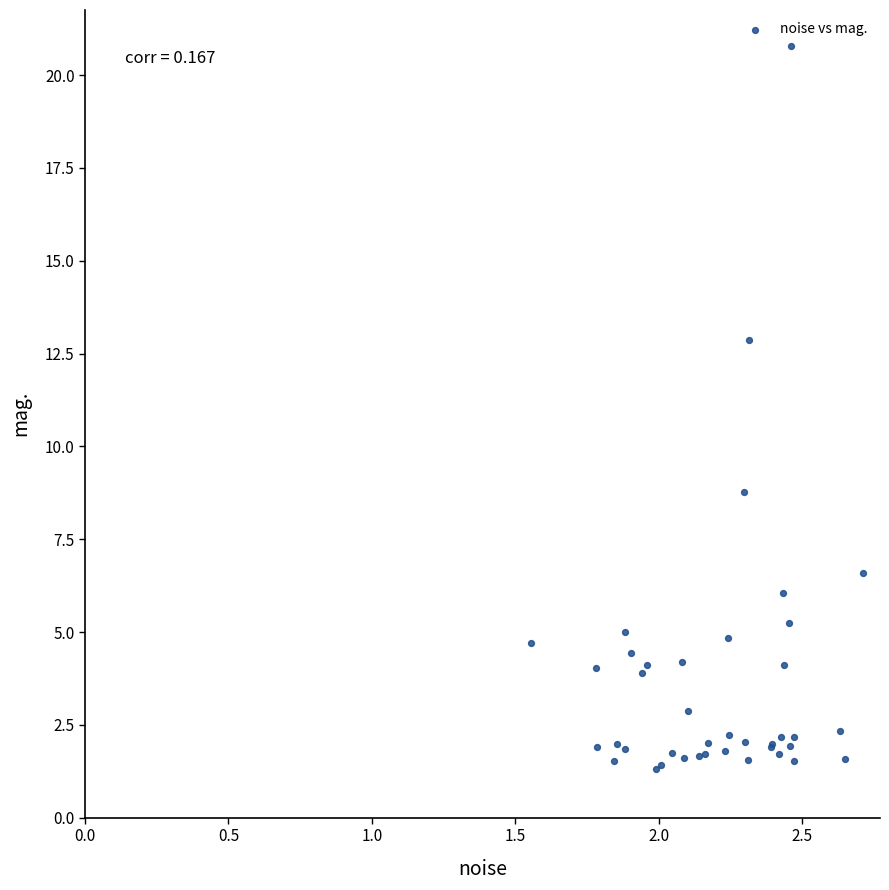

What Y value in the scatter plot is closest to 11?

12.9